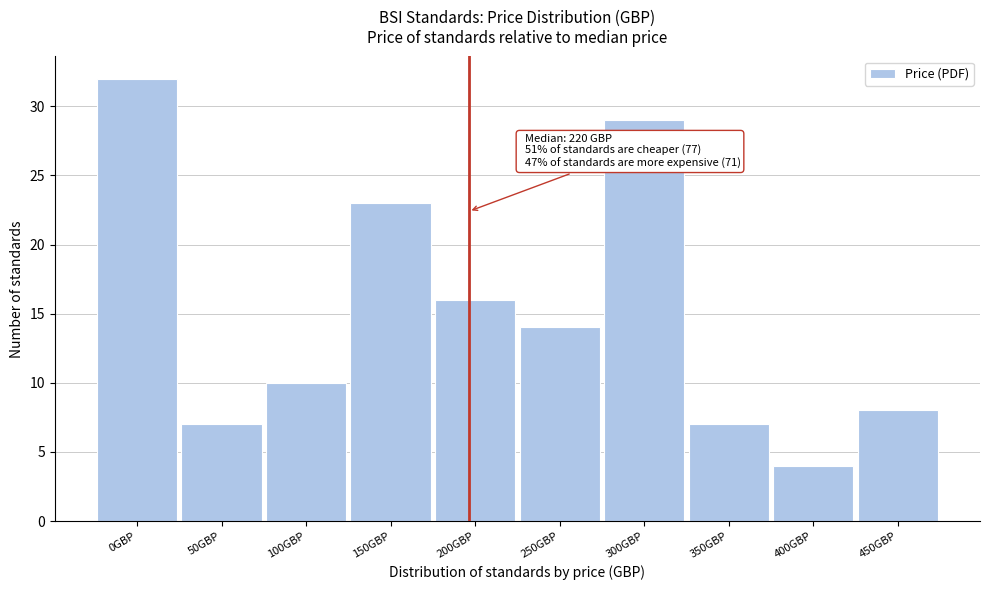

Reading left to right, list all the values displayed in this chart.

0GBP=32	50GBP=7	100GBP=10	150GBP=23	200GBP=16	250GBP=14	300GBP=29	350GBP=7	400GBP=4	450GBP=8